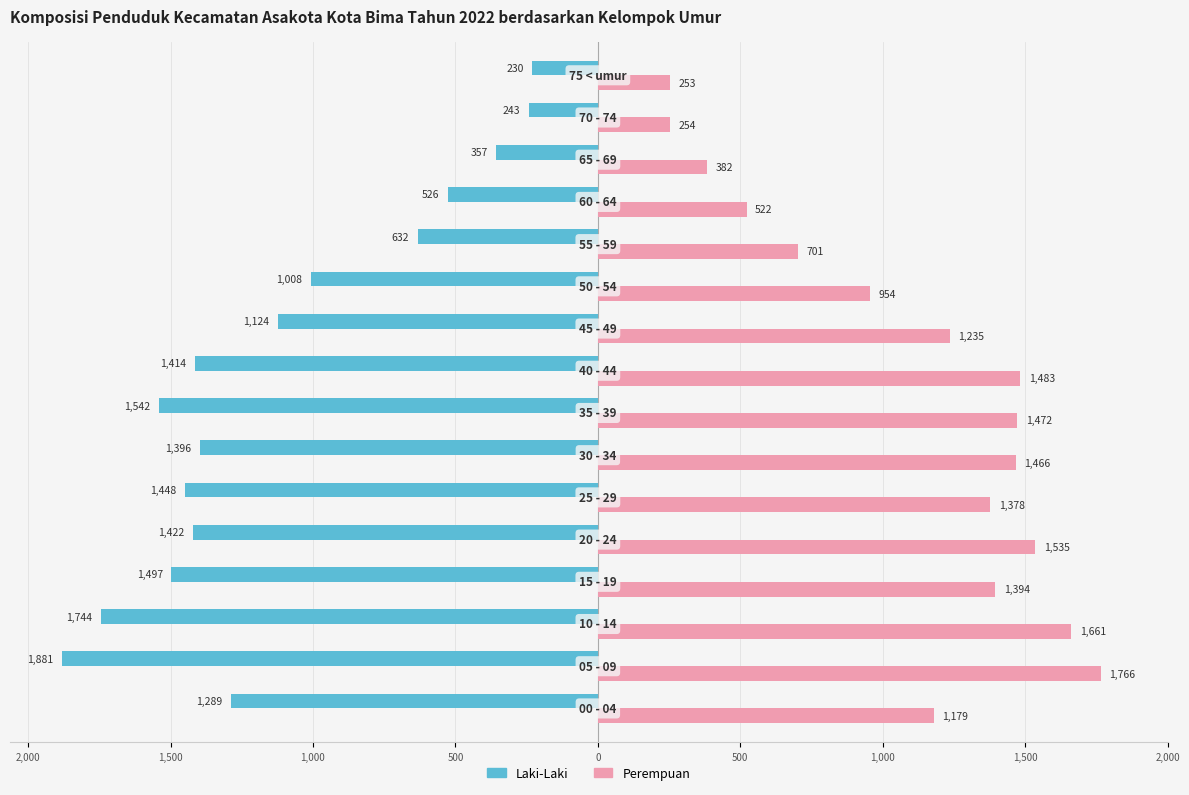

What are all the series names shown in the legend?

Laki-Laki, Perempuan